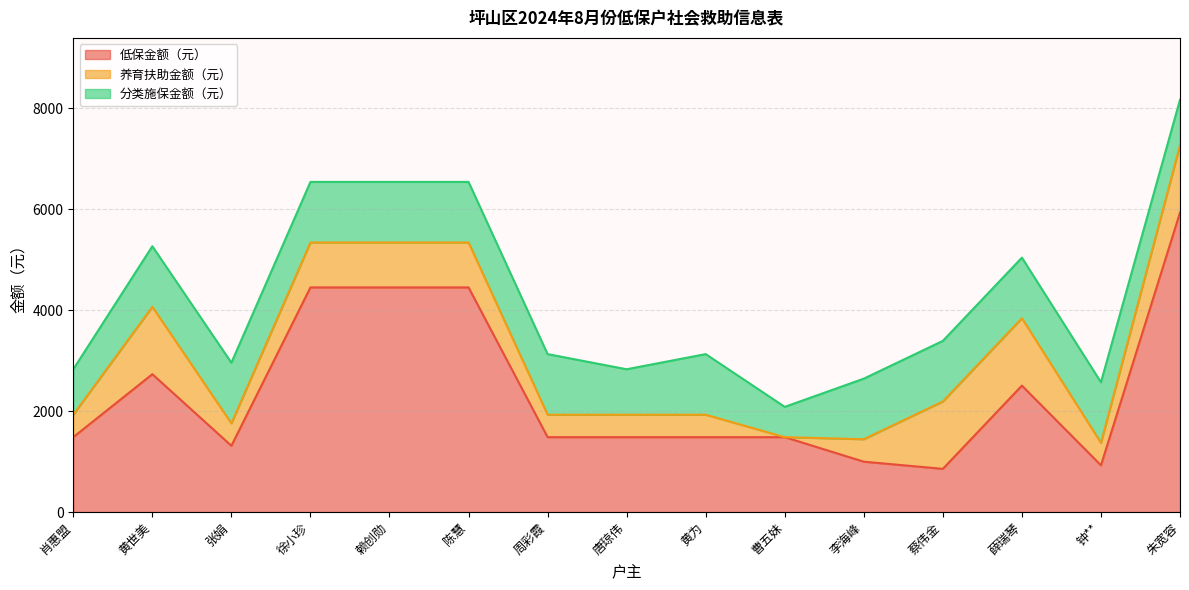

Does the chart have visible grid lines?

Yes